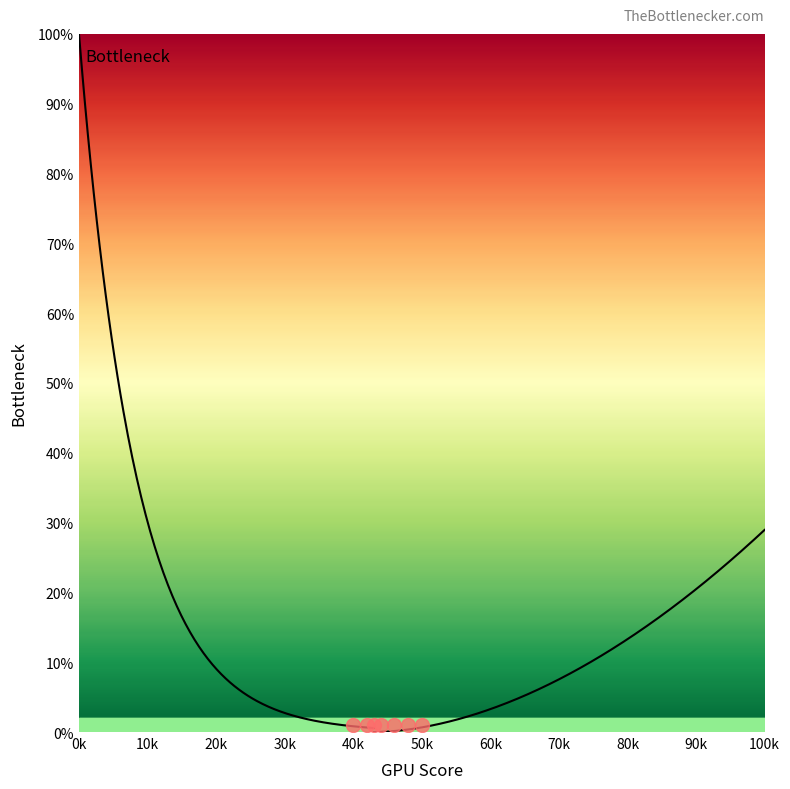

The value of Risk Score at 6 is 37. True or false?

False